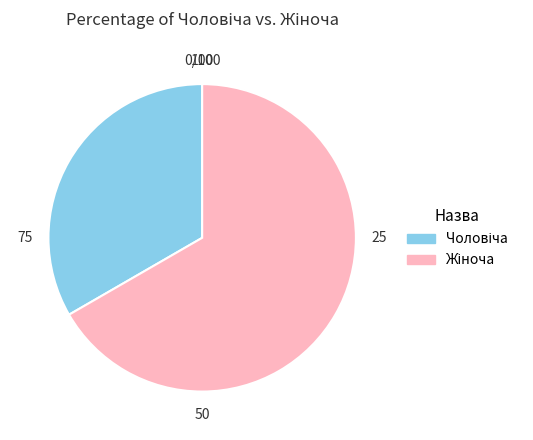

Is there a majority slice in this chart?

Yes